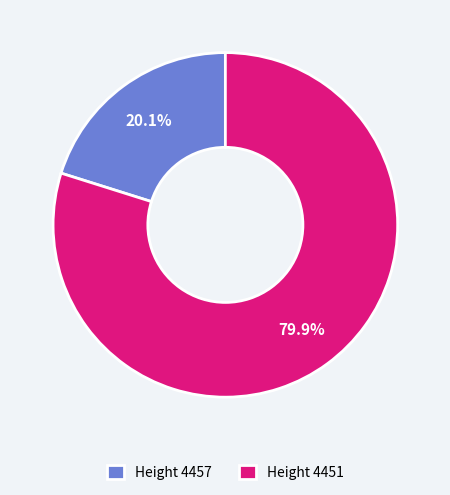

Approximately how many times larger is the value at Height 4451 compared to Height 4457?

4.0